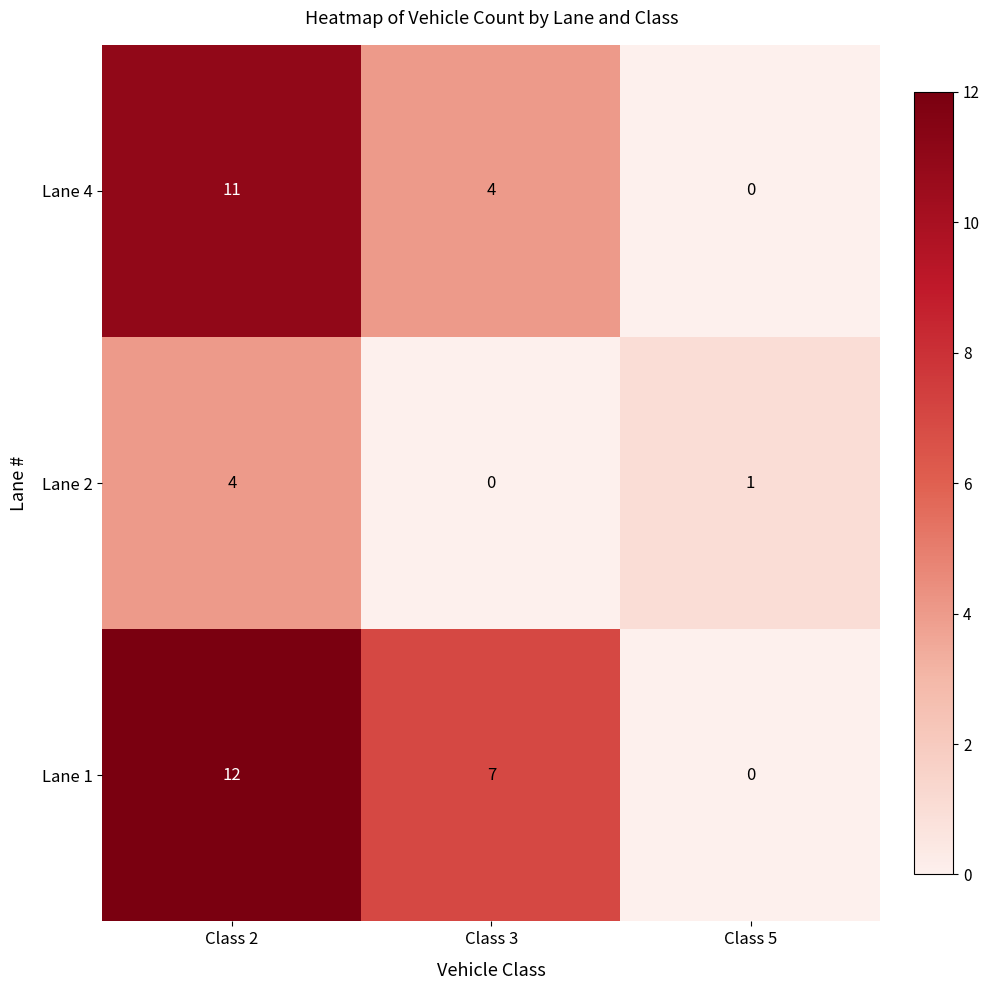

Which series has the largest range (max minus min)?

Lane 1